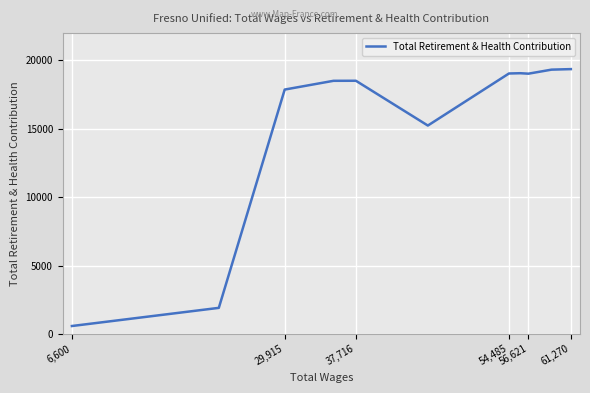

Is it true that the value at 56,621 is 27273?

False